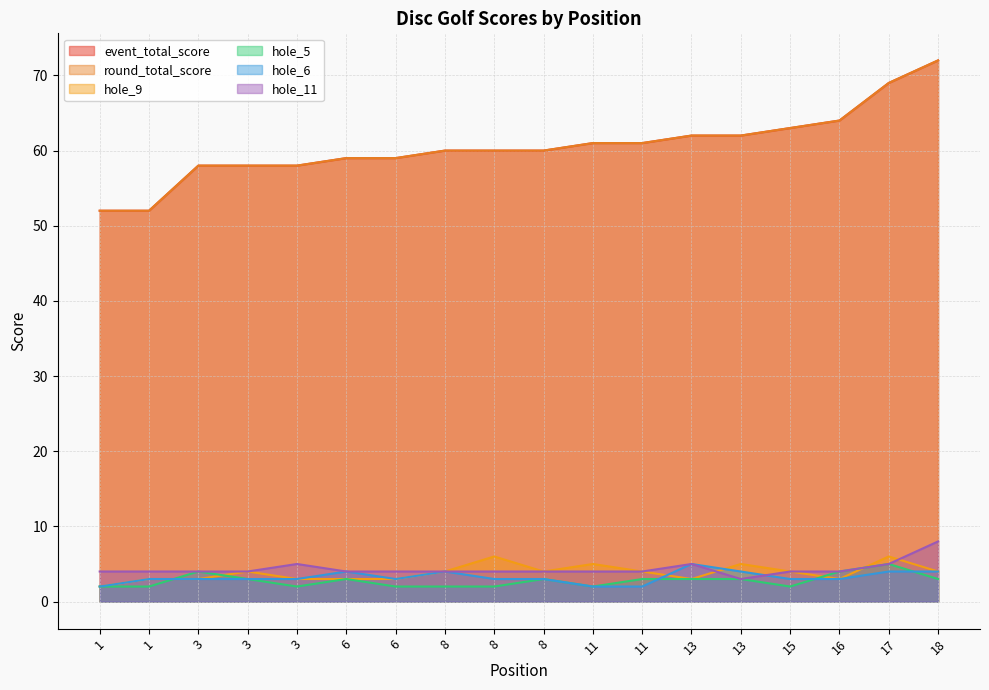

Between 1 and 6, which series saw the biggest shift?

event_total_score